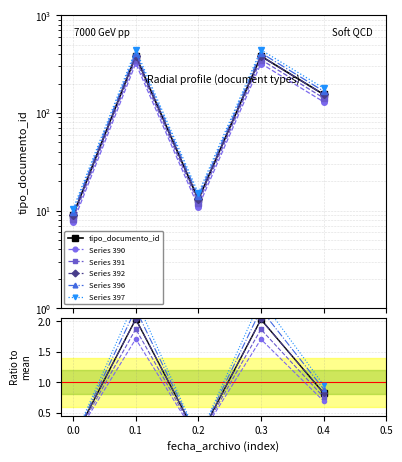

Does the chart have visible grid lines?

Yes